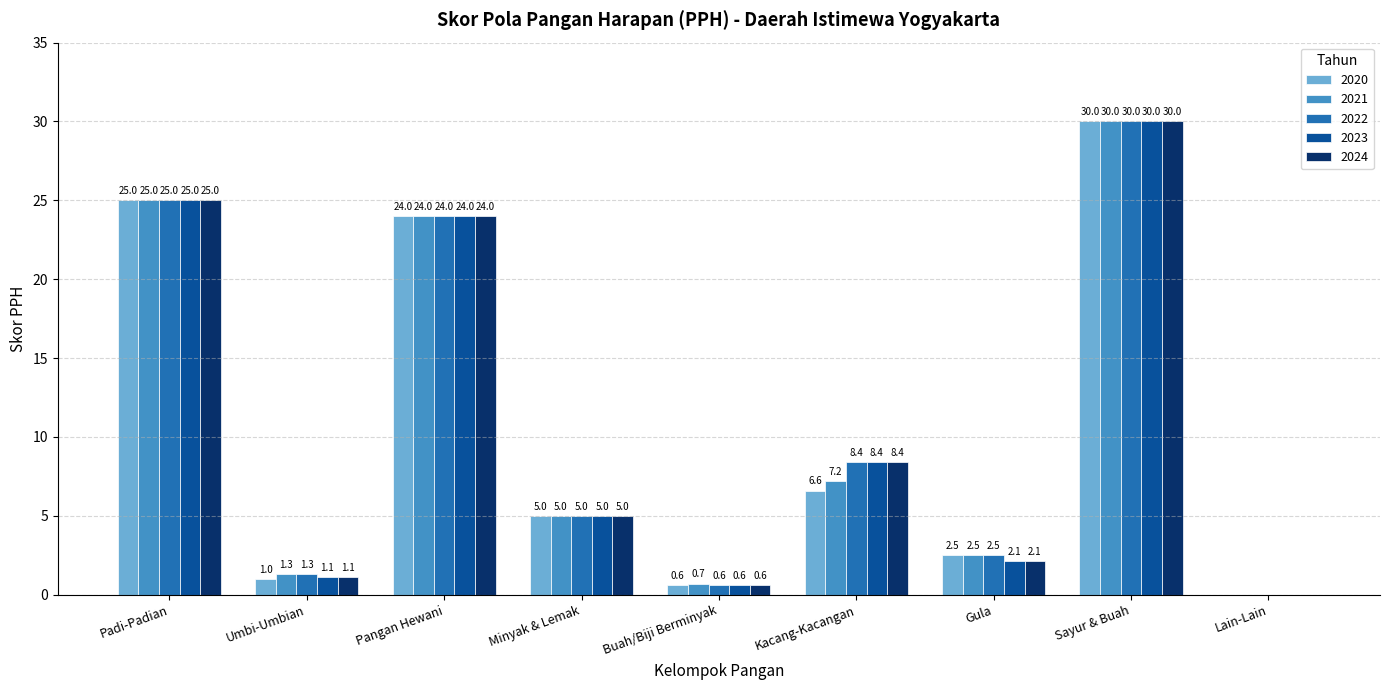

True or false: 2023 has a value of 18.6 at Lain-Lain.

False